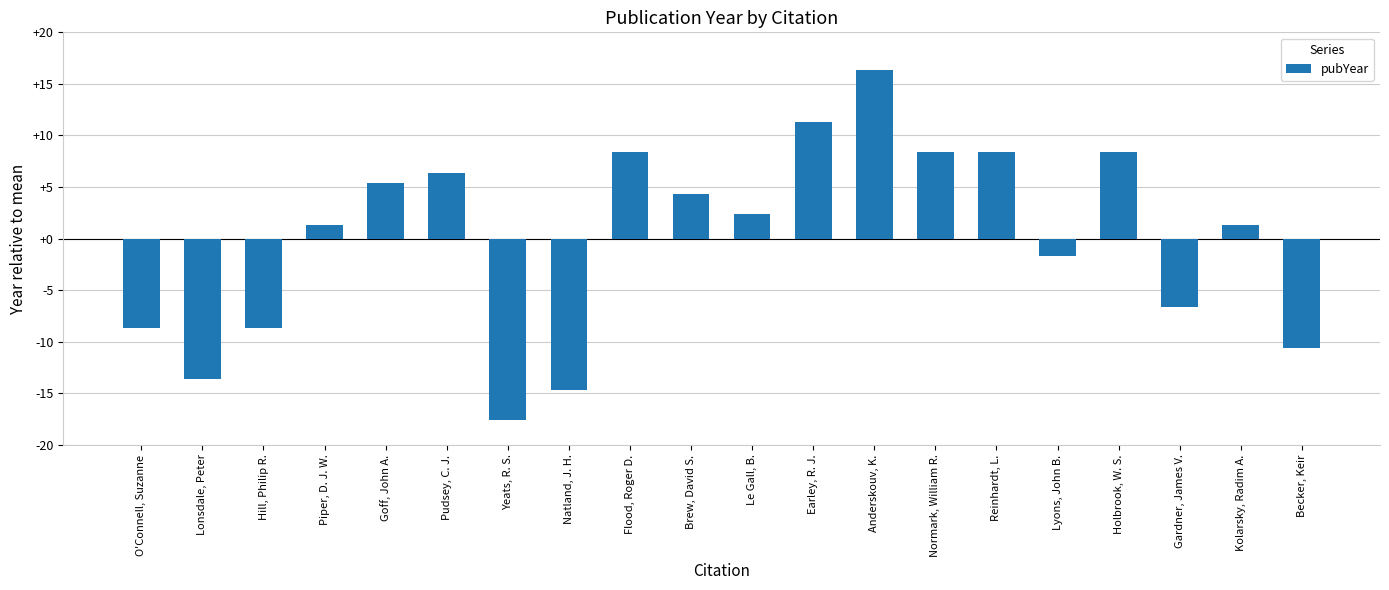

What is the change in value from Yeats, R. S. to Le Gall, B.?

+20.0